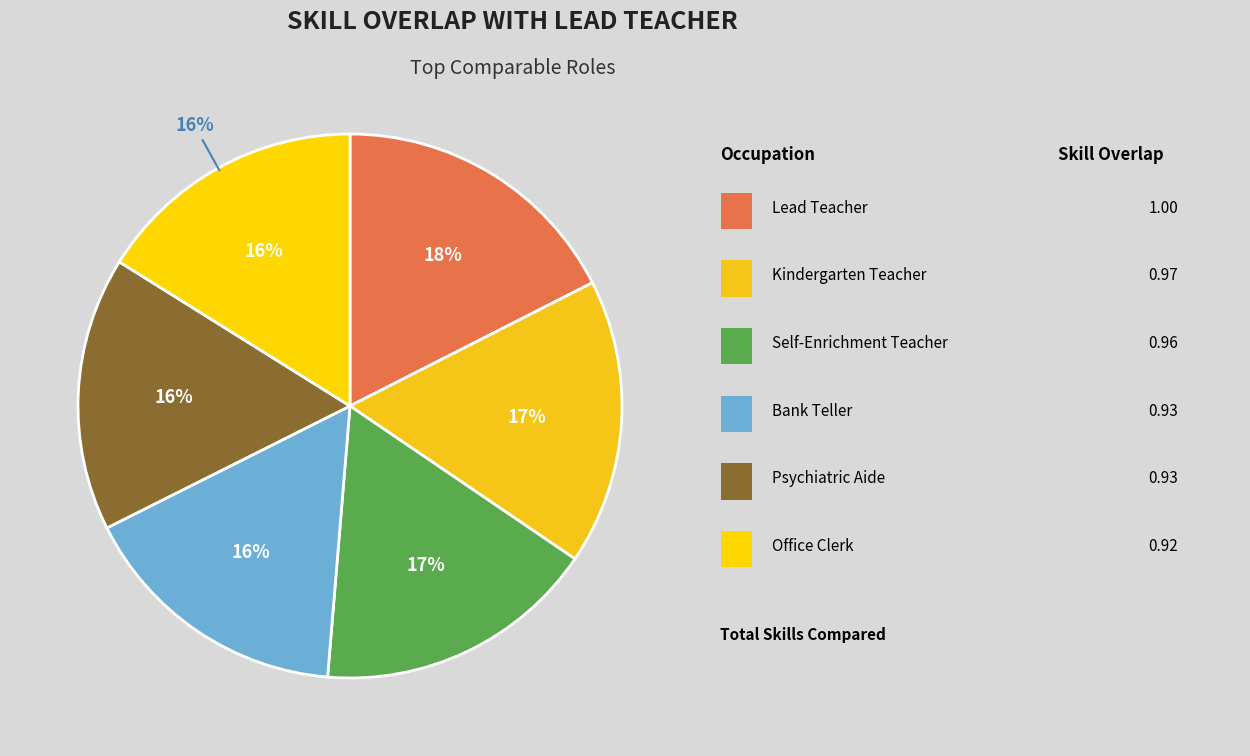

To the nearest percent, what percentage of the pie is Kindergarten Teacher?

17%